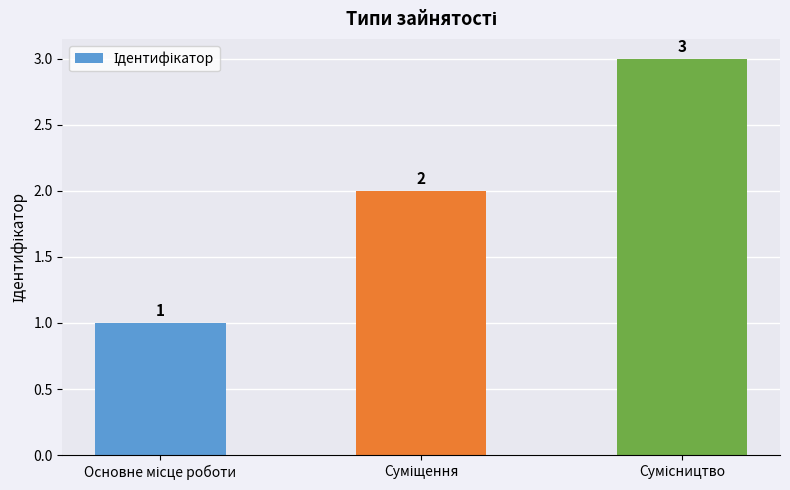

Count the values in the range 1 to 3.

3